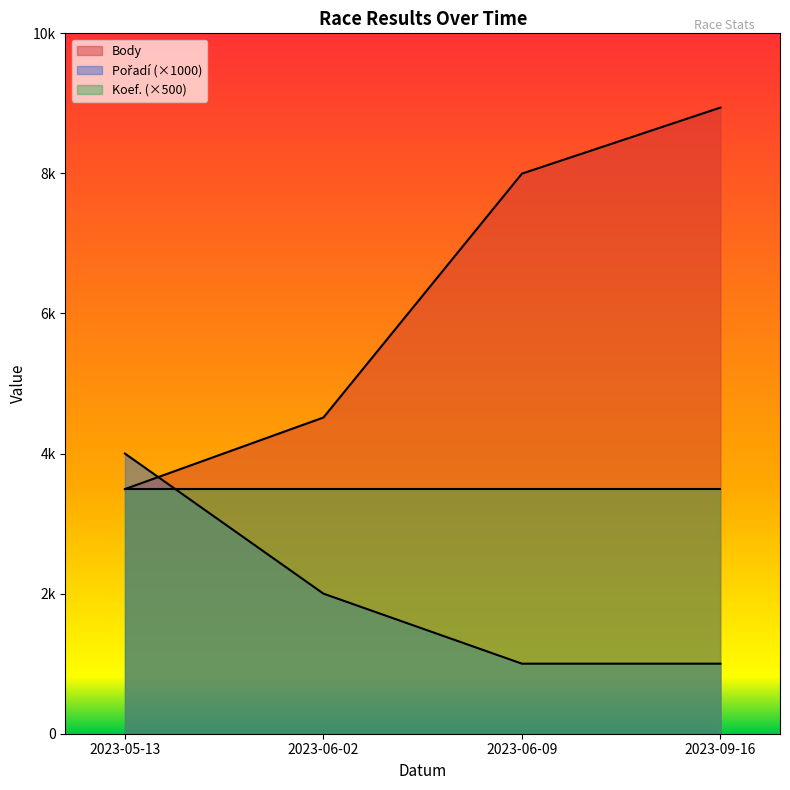

What is the difference between the maximum and minimum values in the Pořadí series?

3000